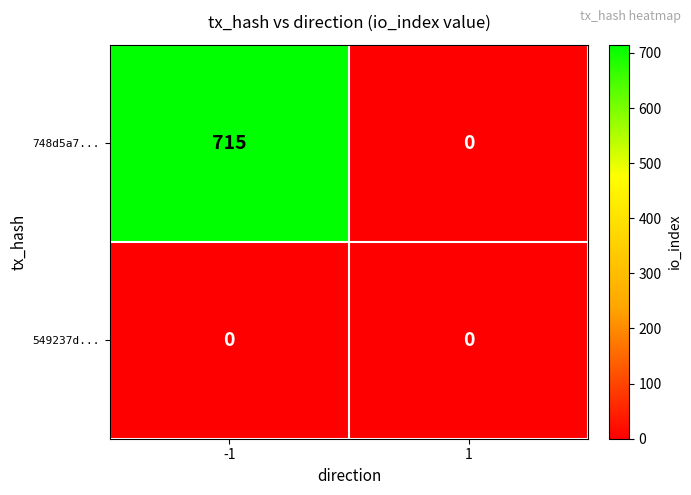

Is the value of 748d5a7... at -1 greater than the value of 549237d... at 1?

Yes